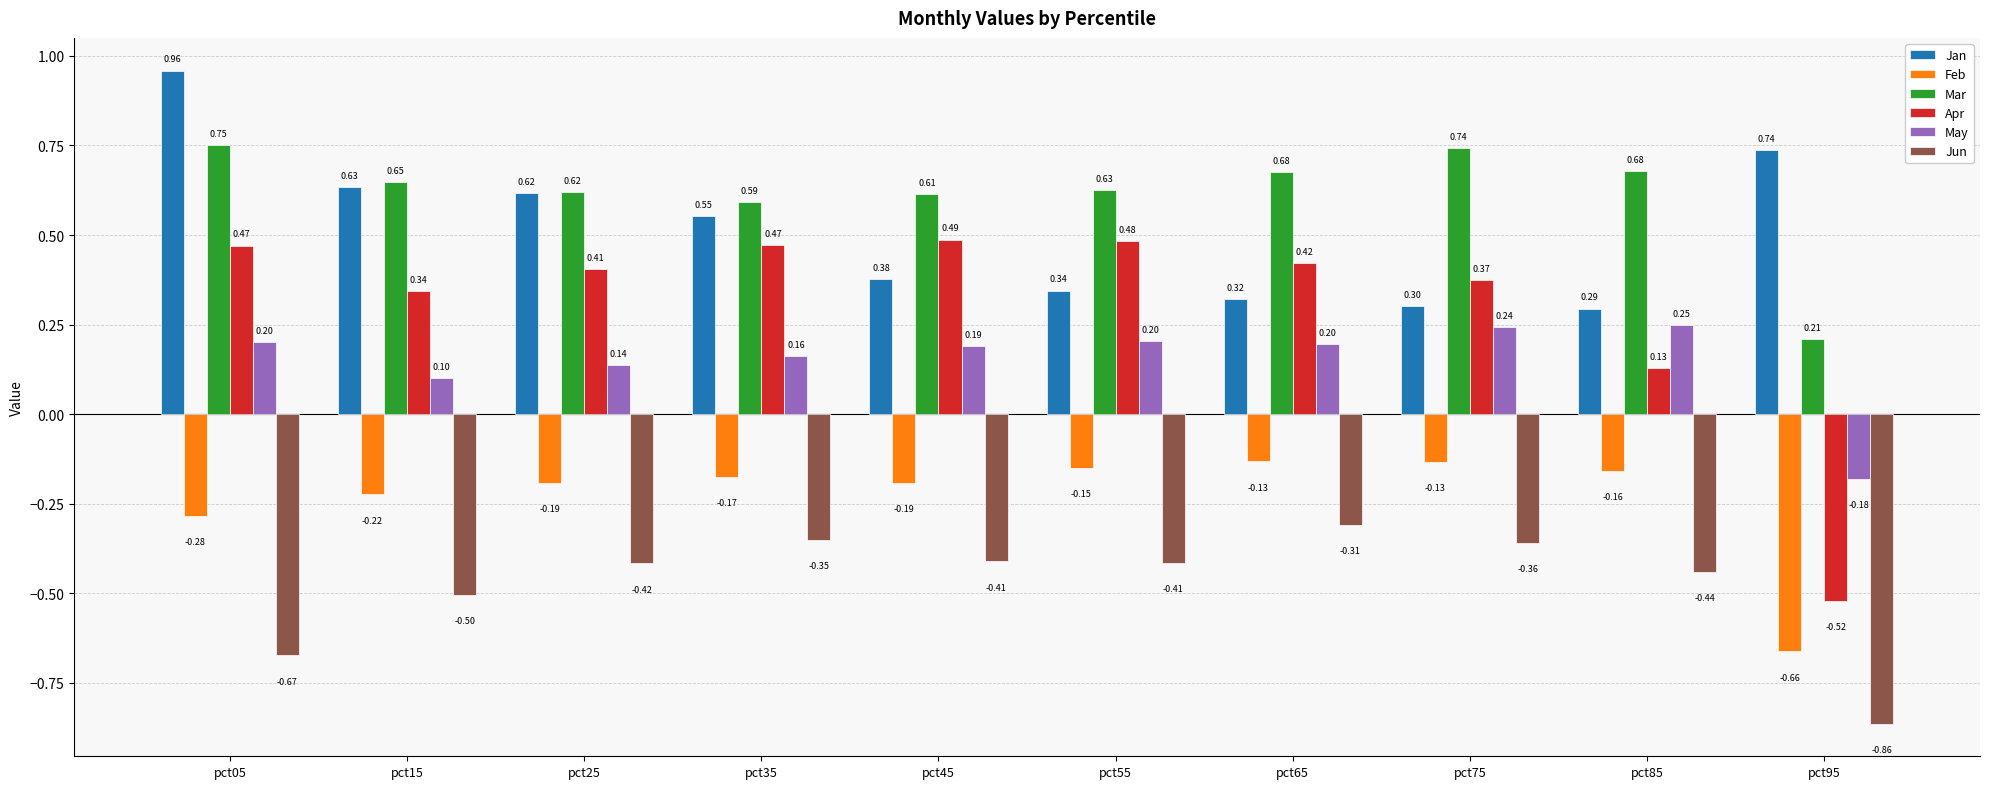

Which series has the widest spread of values?

Apr